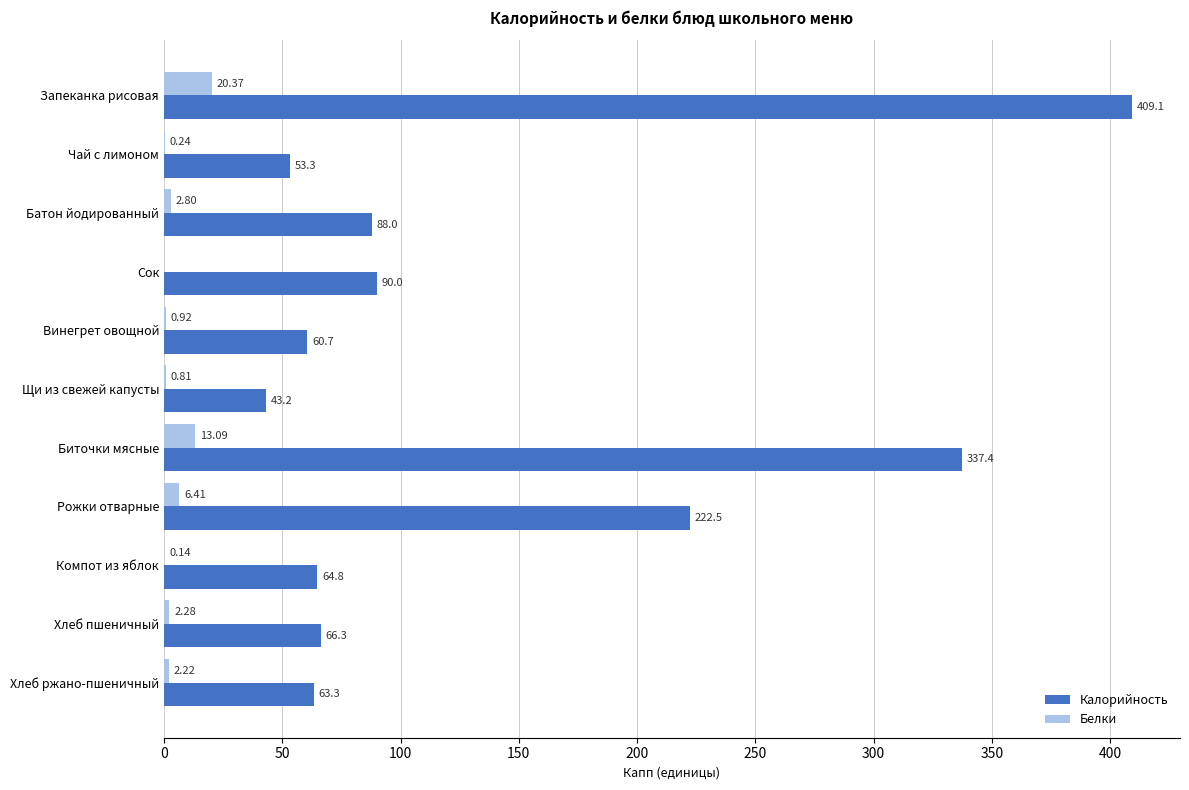

At which category is the sum across all series the highest?

Запеканка рисовая